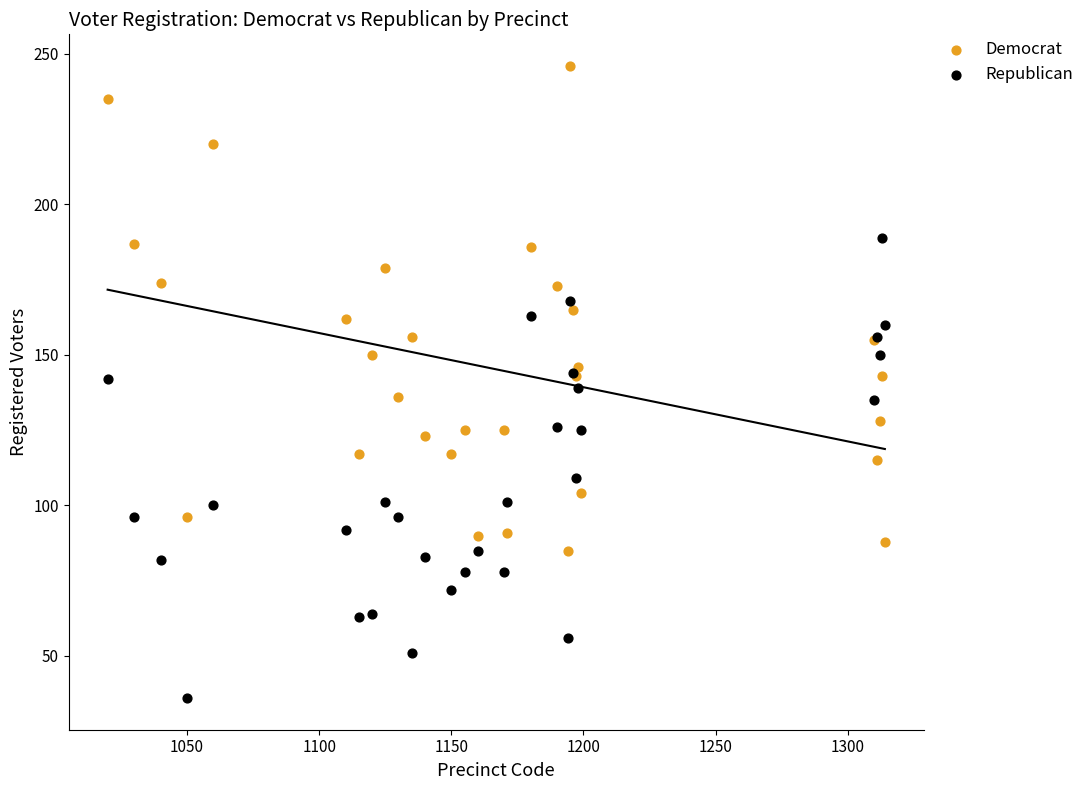

Which series reaches the minimum Y coordinate?

Republican